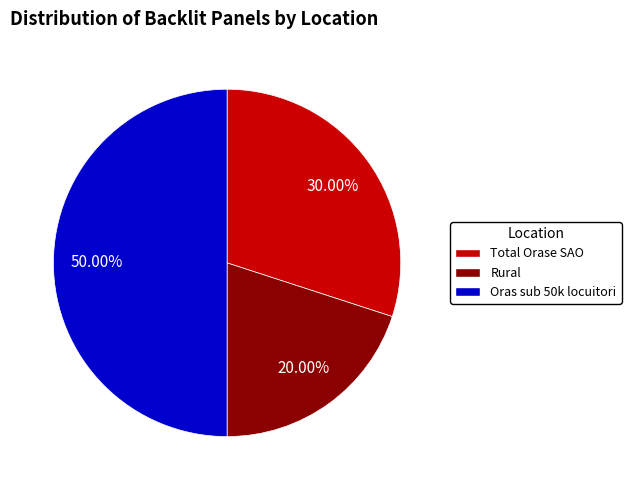

Which category has the biggest portion of the pie?

Oras sub 50k locuitori